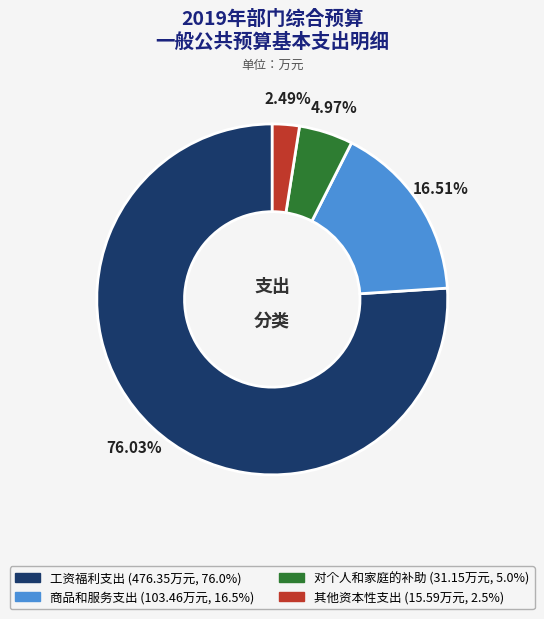

Which slice is the smallest?

其他资本性支出